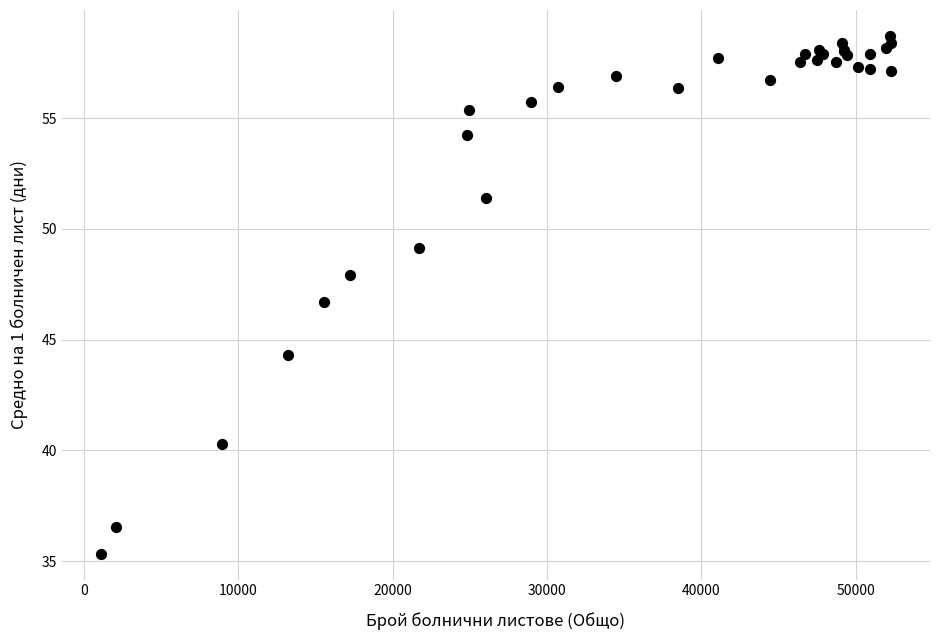

What Y value in the scatter plot is closest to 47?

46.7